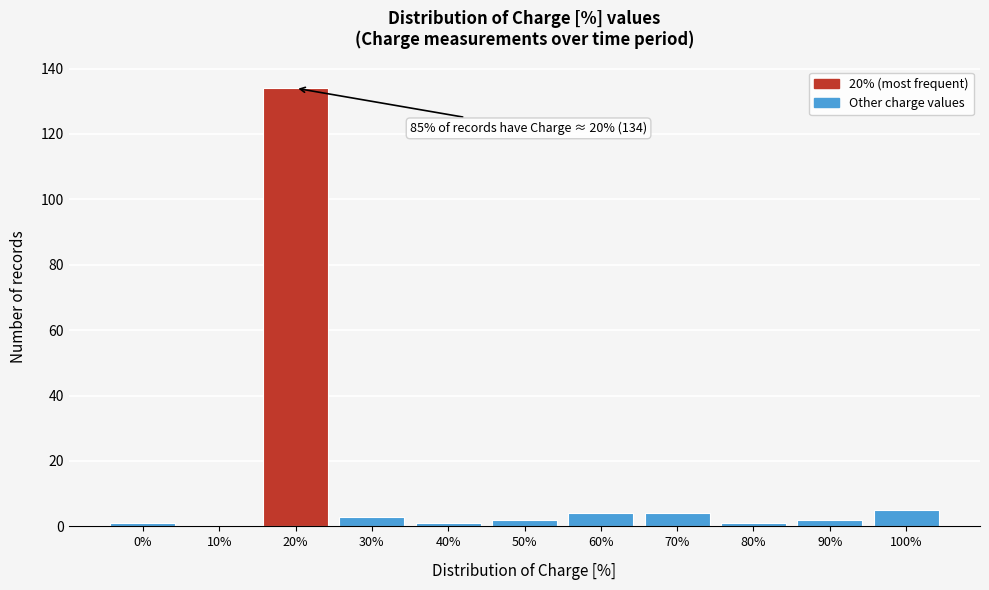

Reading left to right, list all the values displayed in this chart.

0%=1	10%=0	20%=134	30%=3	40%=1	50%=2	60%=4	70%=4	80%=1	90%=2	100%=5